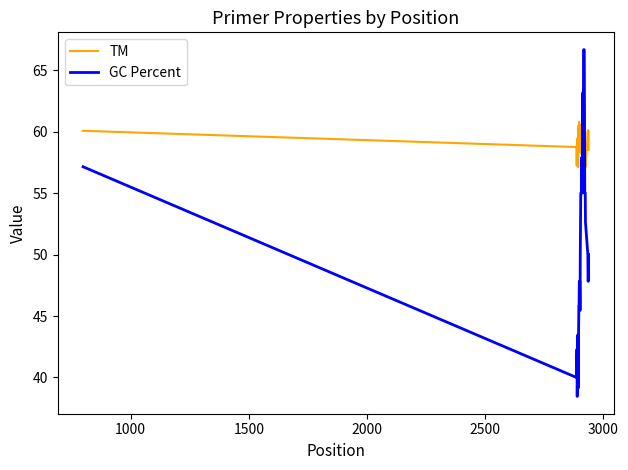

How many intersections are there between GC Percent and TM?

4